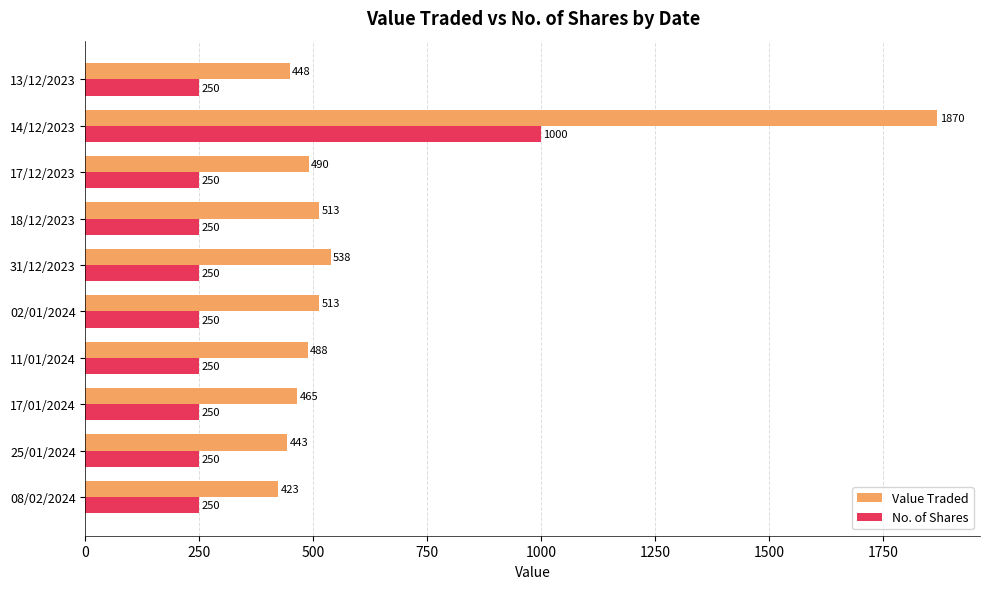

At which category is the sum across all series the highest?

14/12/2023